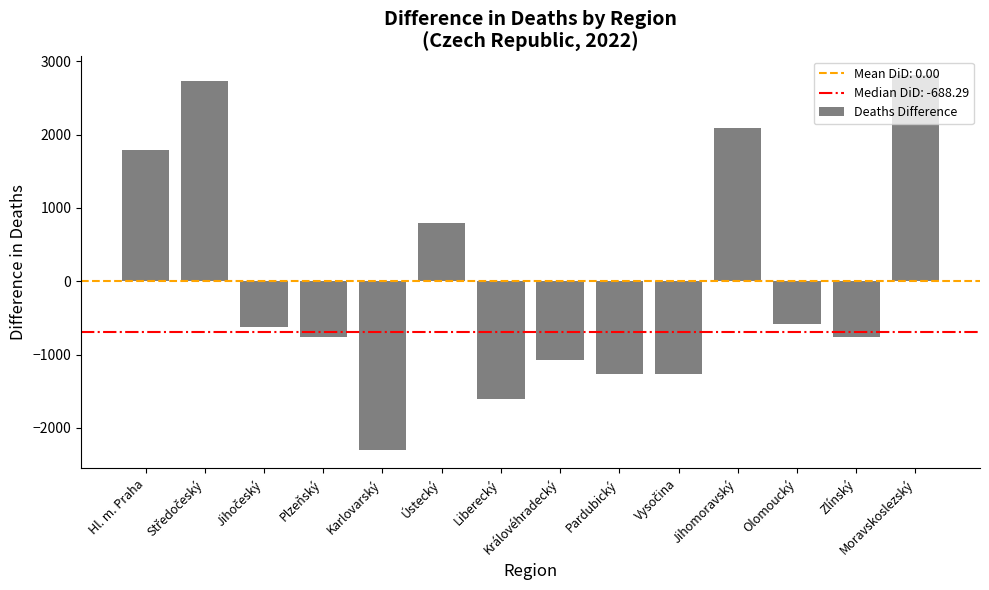

True or false: the data shows -1610.8 at Liberecký.

True